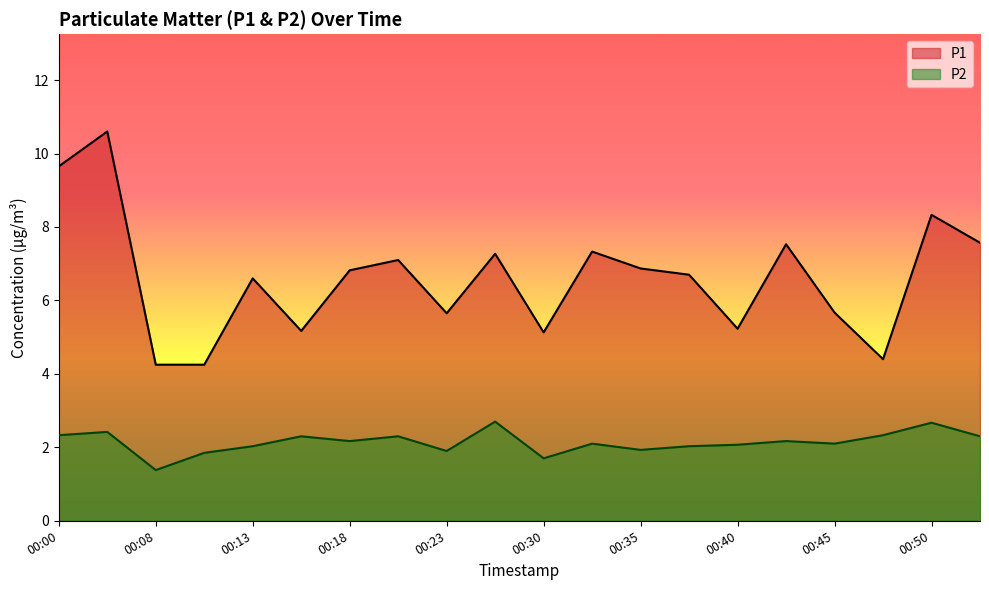

Where is the first local minimum for P1?

00:15